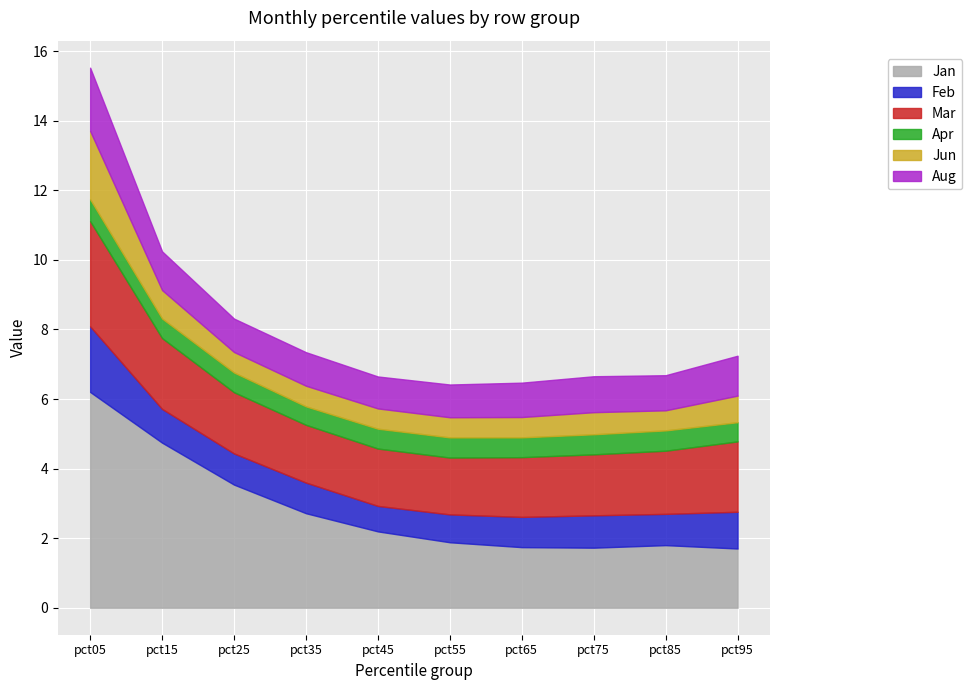

Is it true that Aug equals 0.6 at pct85?

False